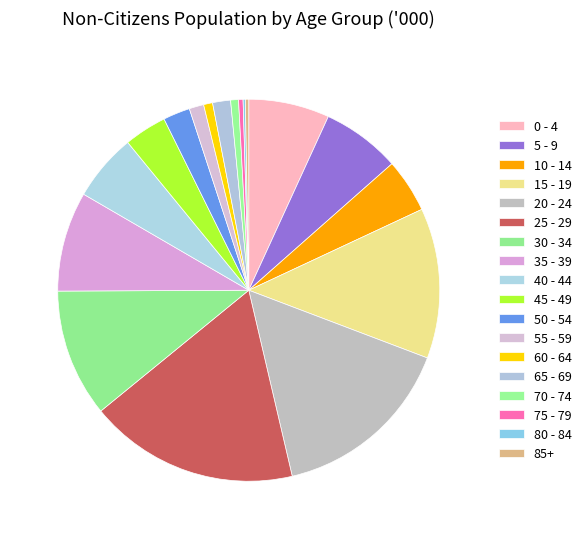

What is the ratio of the value at 25 - 29 to the value at 15 - 19?

1.4